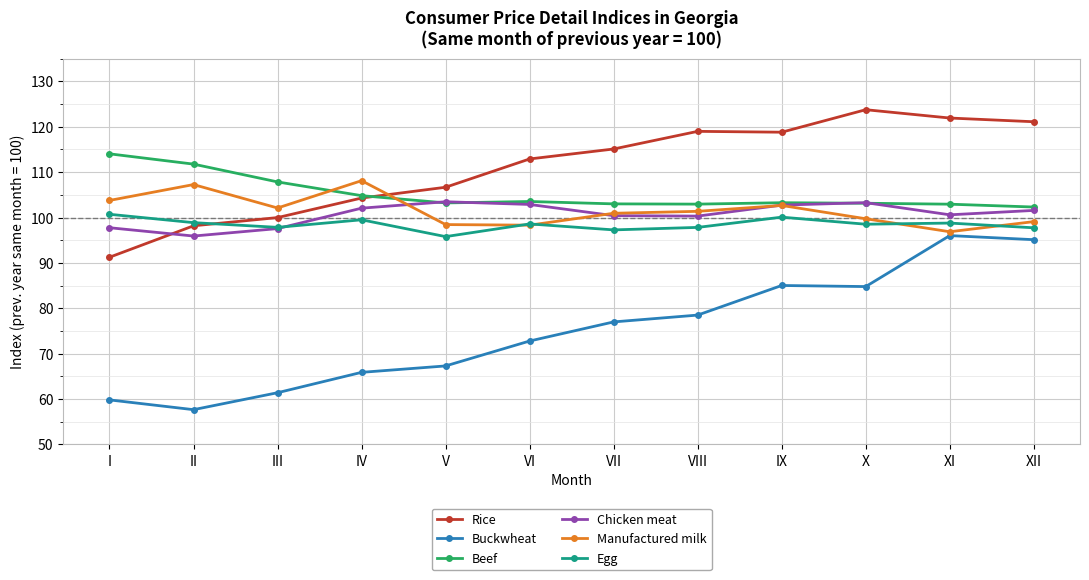

After their last crossing, which series has the higher values: Rice or Beef?

Rice